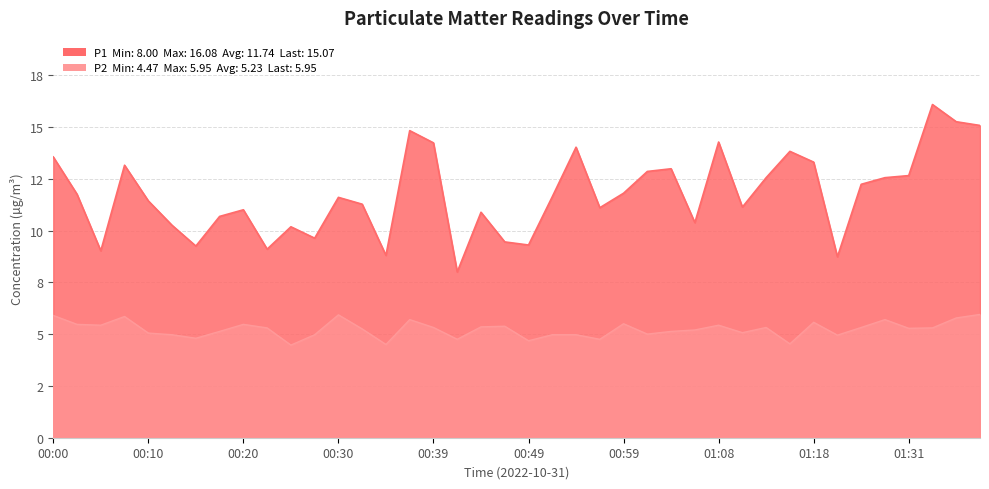

What is the minimum value shown in the chart?

4.5